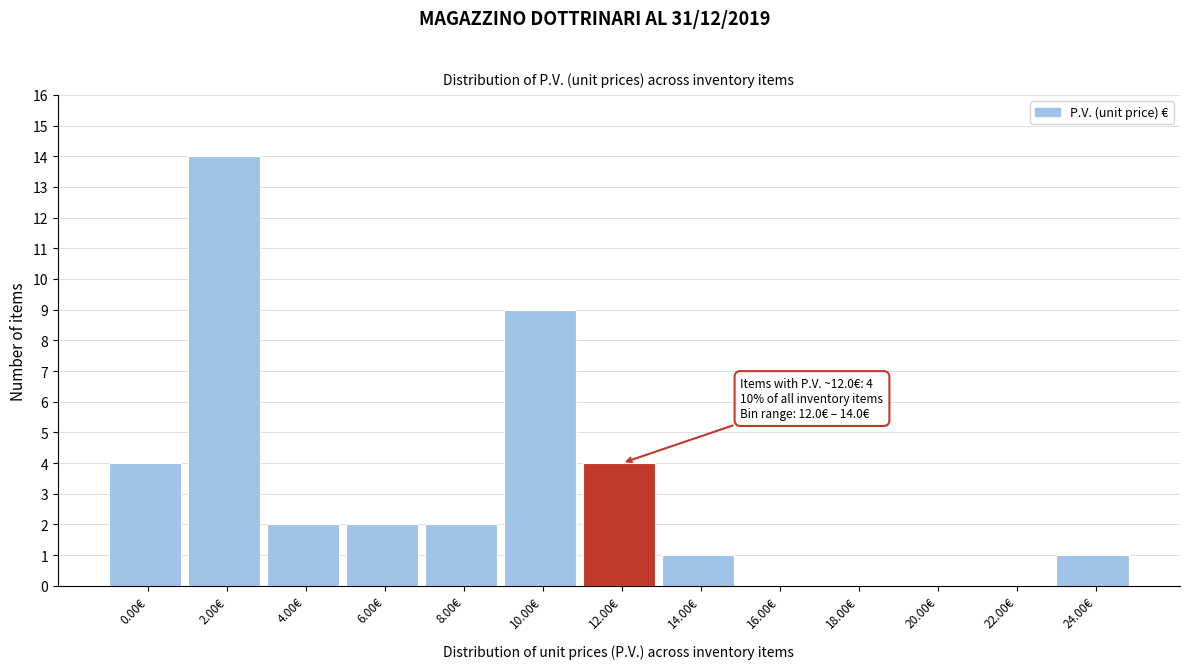

Reading left to right, list all the values displayed in this chart.

0.00€=4	2.00€=14	4.00€=2	6.00€=2	8.00€=2	10.00€=9	12.00€=4	14.00€=1	16.00€=0	18.00€=0	20.00€=0	22.00€=0	24.00€=1